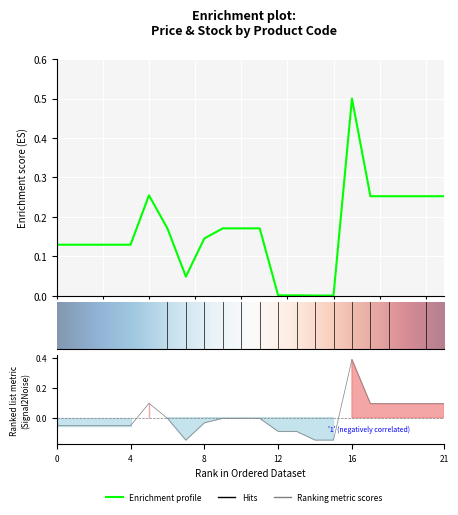

True or false: Ціна and Доп. ціна intersect in this chart.

False